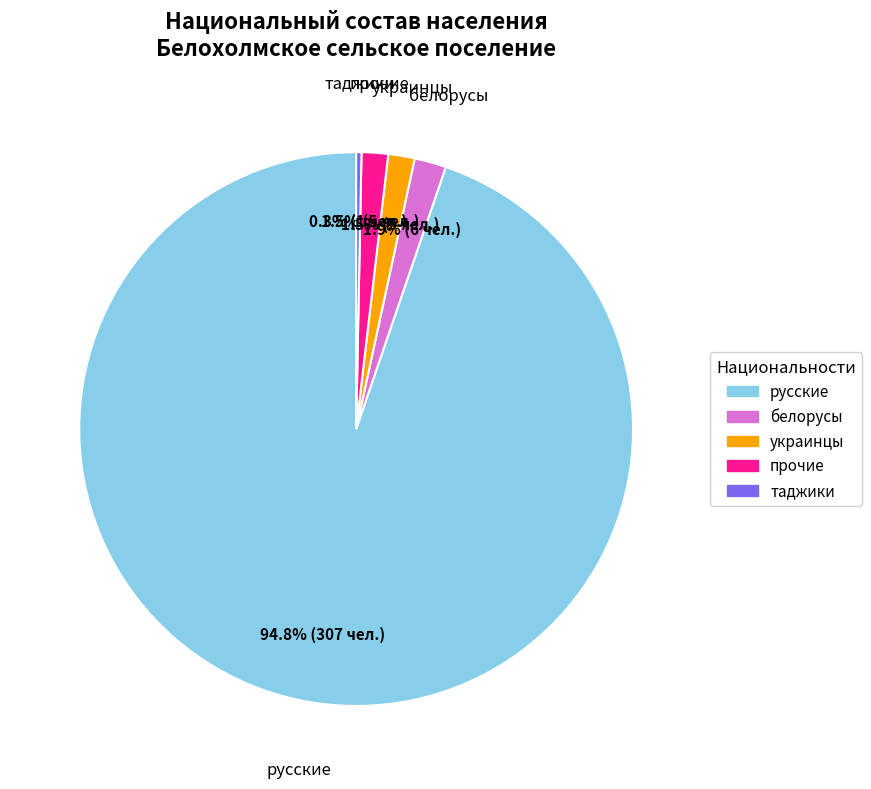

Which slice is the largest?

русские